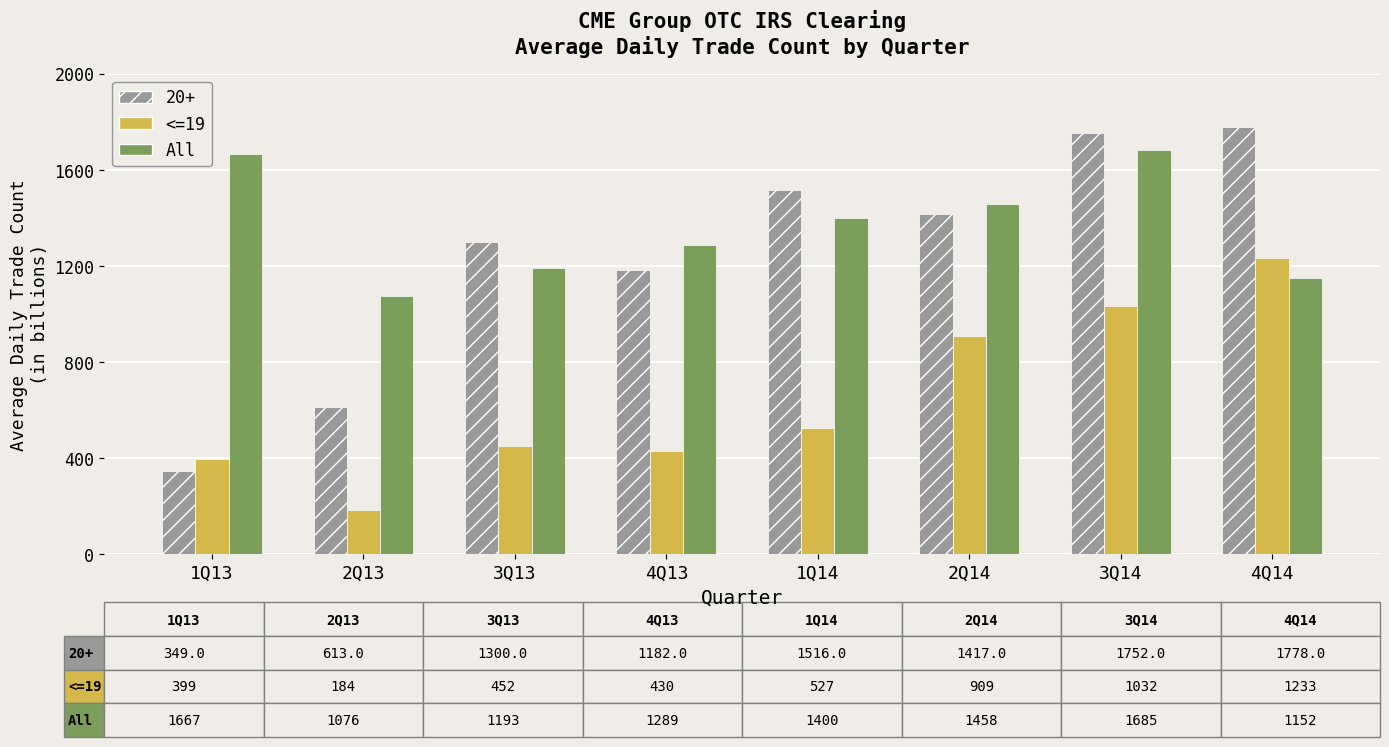

At which label is All closest to 1380?

1Q14